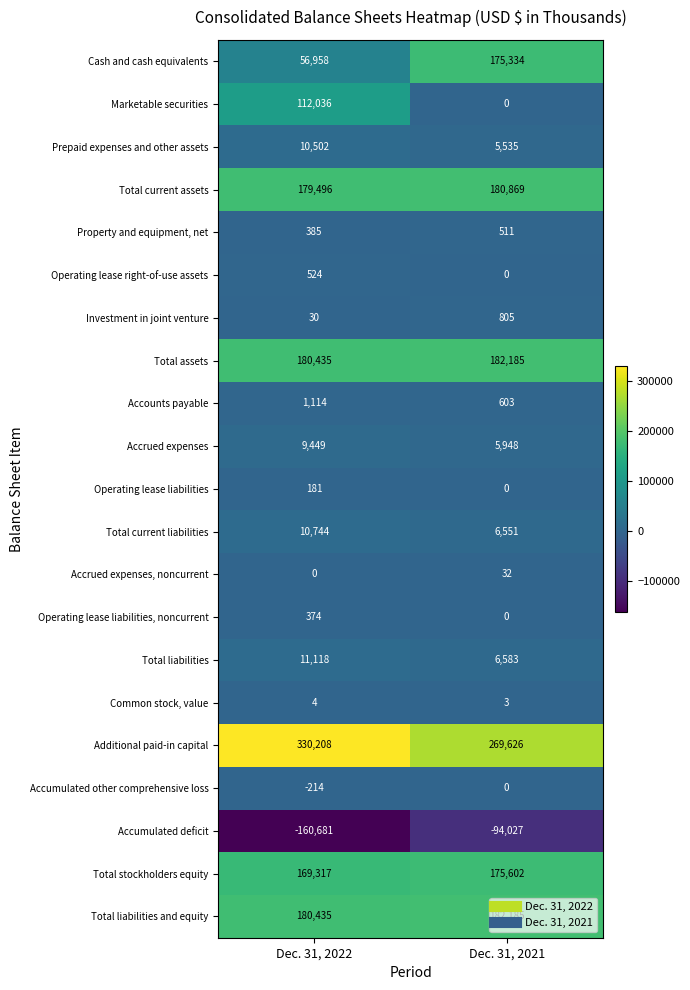

What is the approximate value of Total liabilities at Dec. 31, 2022, to the nearest 50?

11100